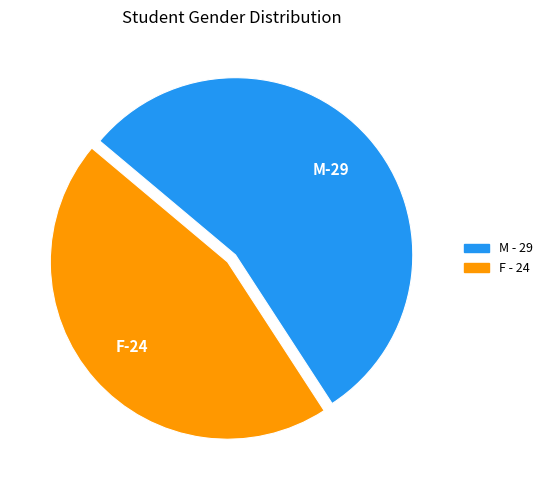

Rank the categories by value from highest to lowest.

M, F